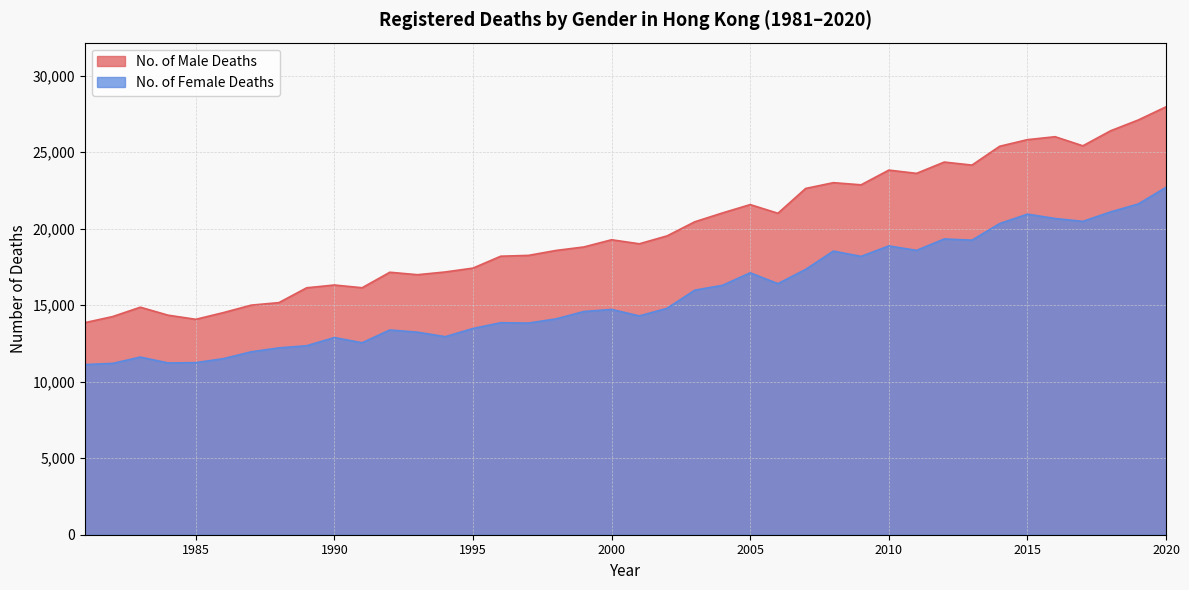

Does the chart display data point markers on the line(s)?

No